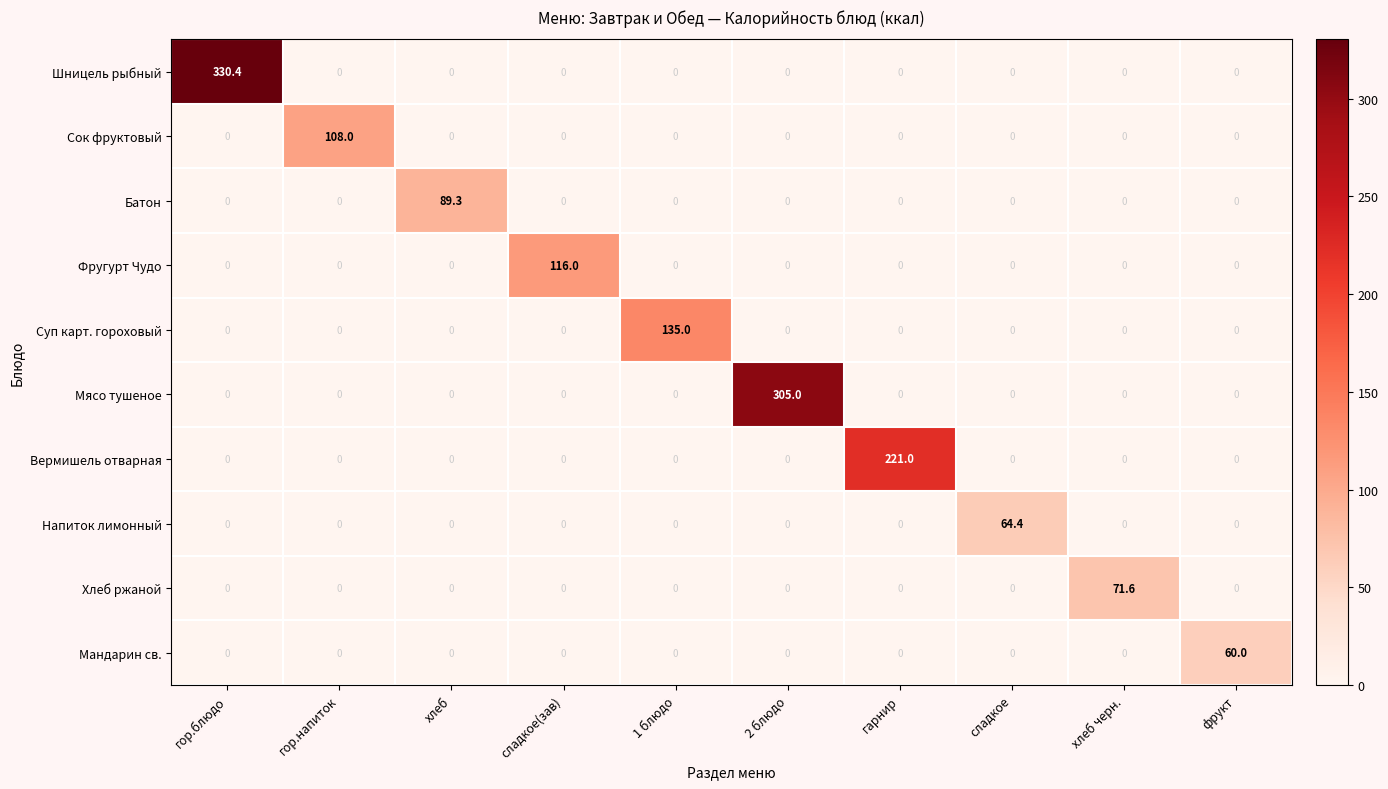

The Мандарин св. series shows 0.0 at хлеб черн.. True or false?

True